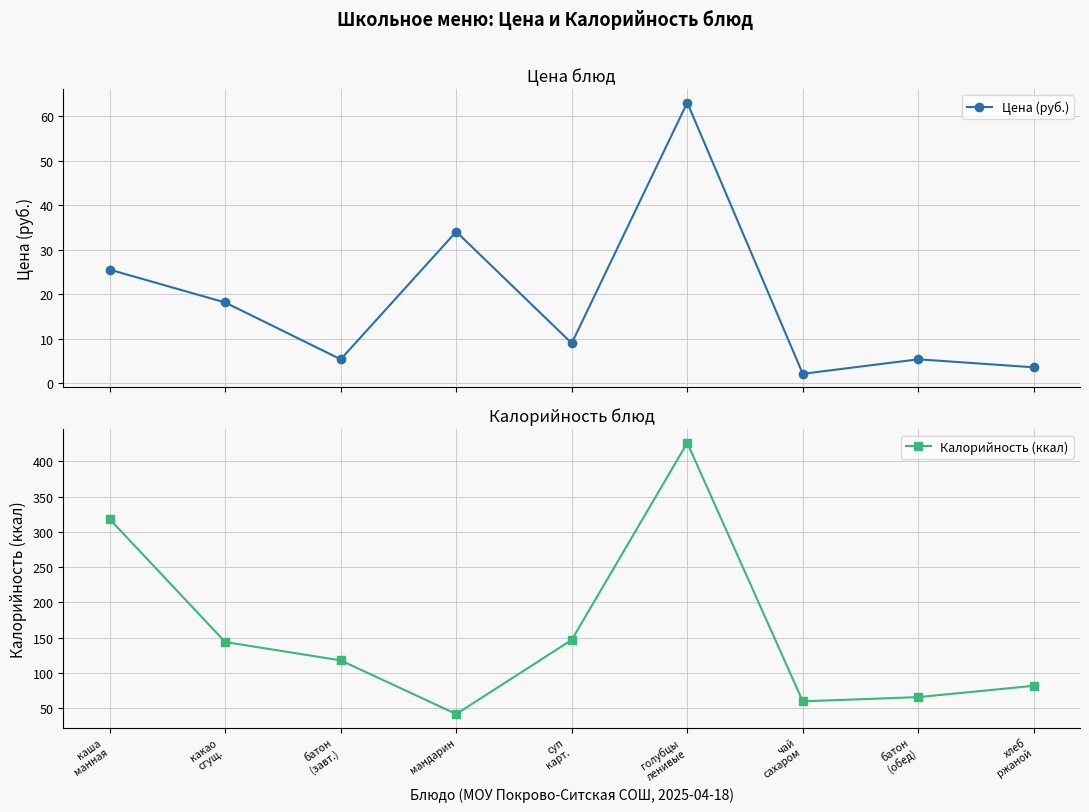

Rank the series by their average value, from lowest to highest.

Цена (руб.), Калорийность (ккал)